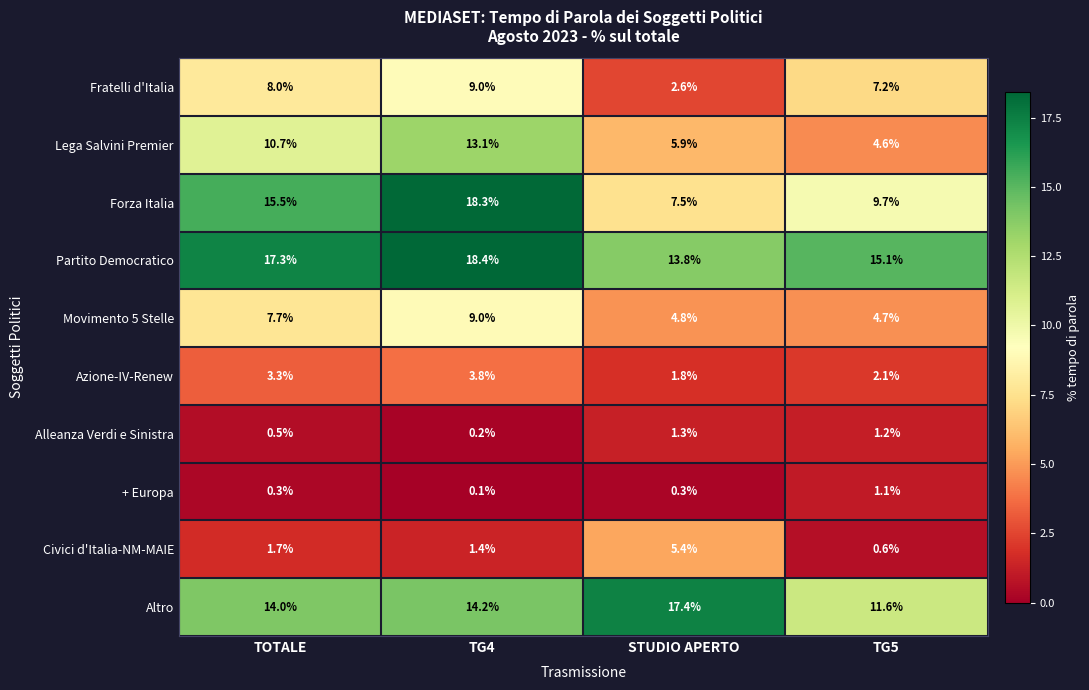

Rank the series at TOTALE from highest to lowest value.

Partito Democratico, Forza Italia, Altro, Lega Salvini Premier, Fratelli d'Italia, Movimento 5 Stelle, Azione-IV-Renew, Civici d'Italia-NM-MAIE, Alleanza Verdi e Sinistra, + Europa